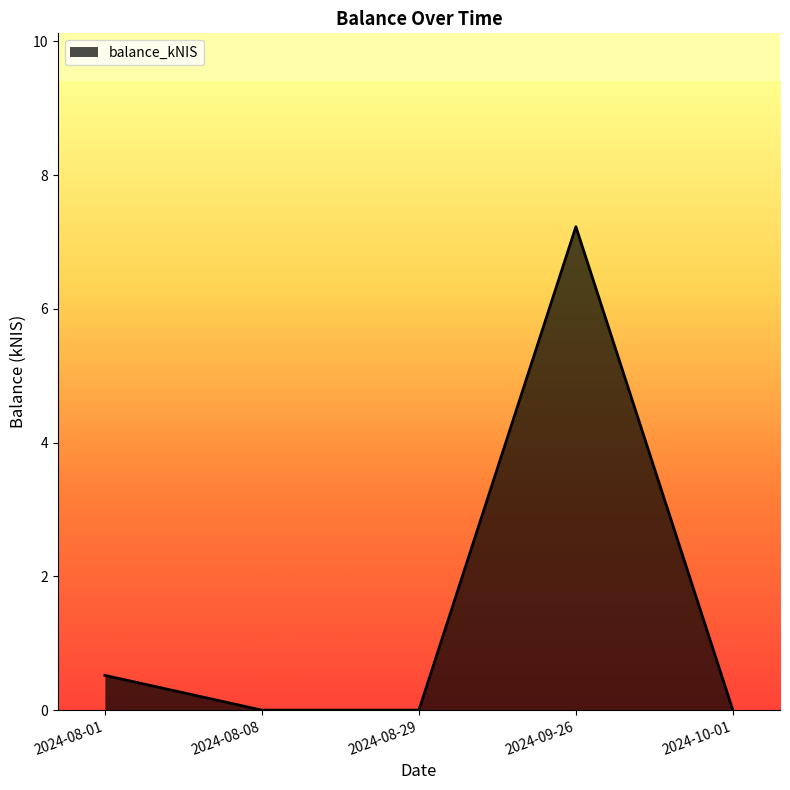

True or false: the data shows 3.1 at 2024-08-08.

False